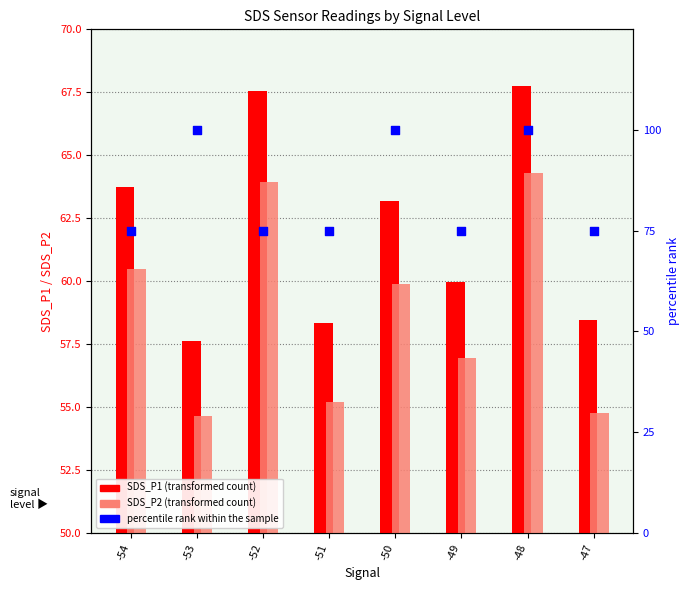

Which series reaches the minimum Y coordinate?

SDS_P2